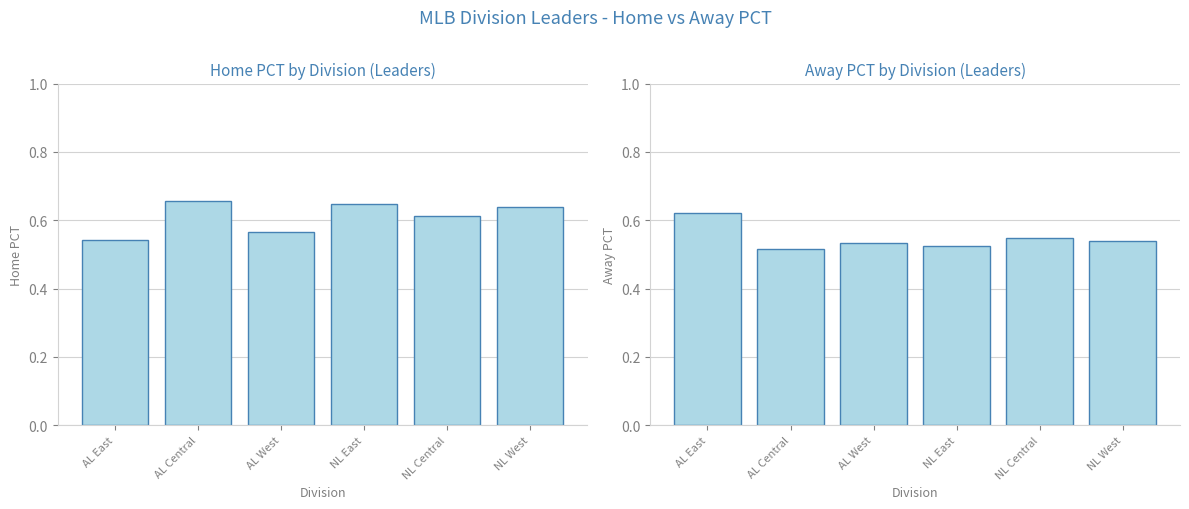

Reading left to right, extract all data points from this chart.

Home PCT: 0.5	0.7	0.6	0.6	0.6	0.6
Away PCT: 0.6	0.5	0.5	0.5	0.5	0.5